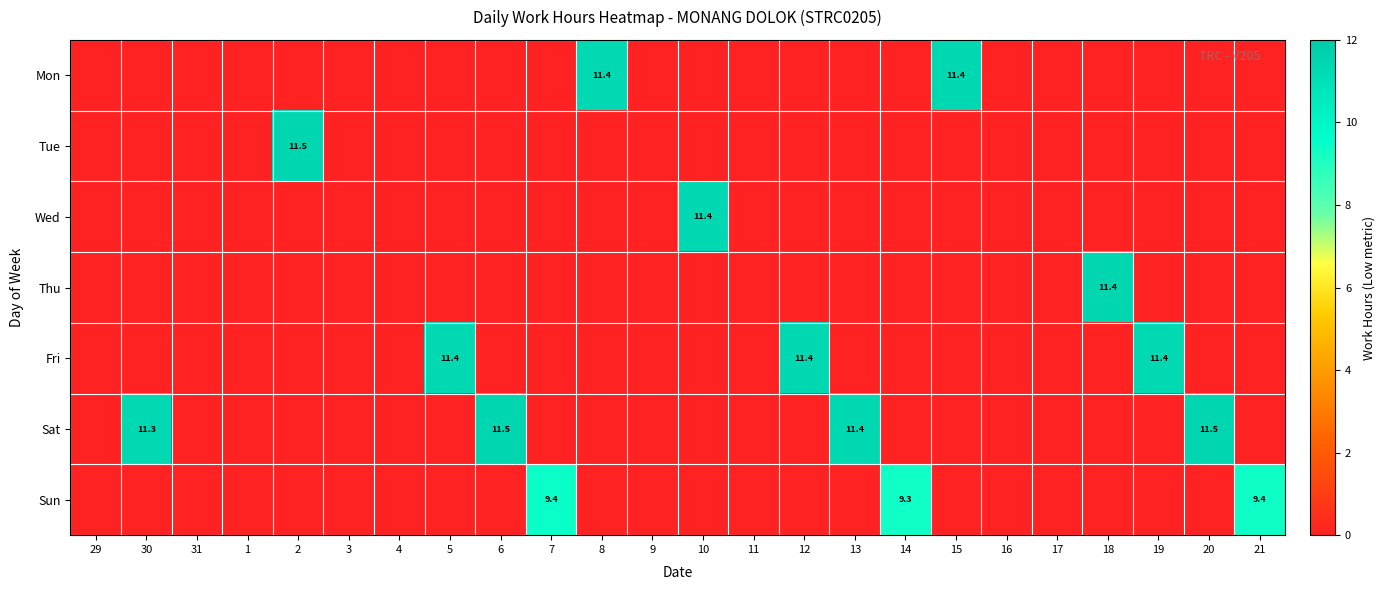

Is it true that Sat equals 11.4 at 13?

True